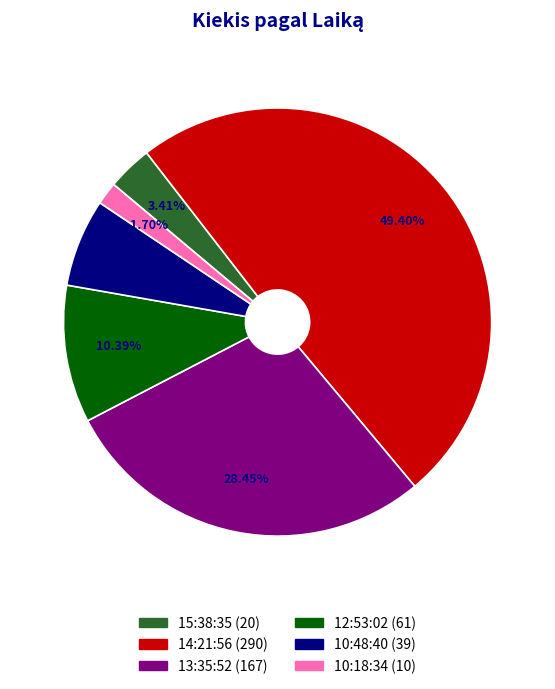

To the nearest percent, what is the combined percentage of 10:48:40 and 10:18:34?

8%